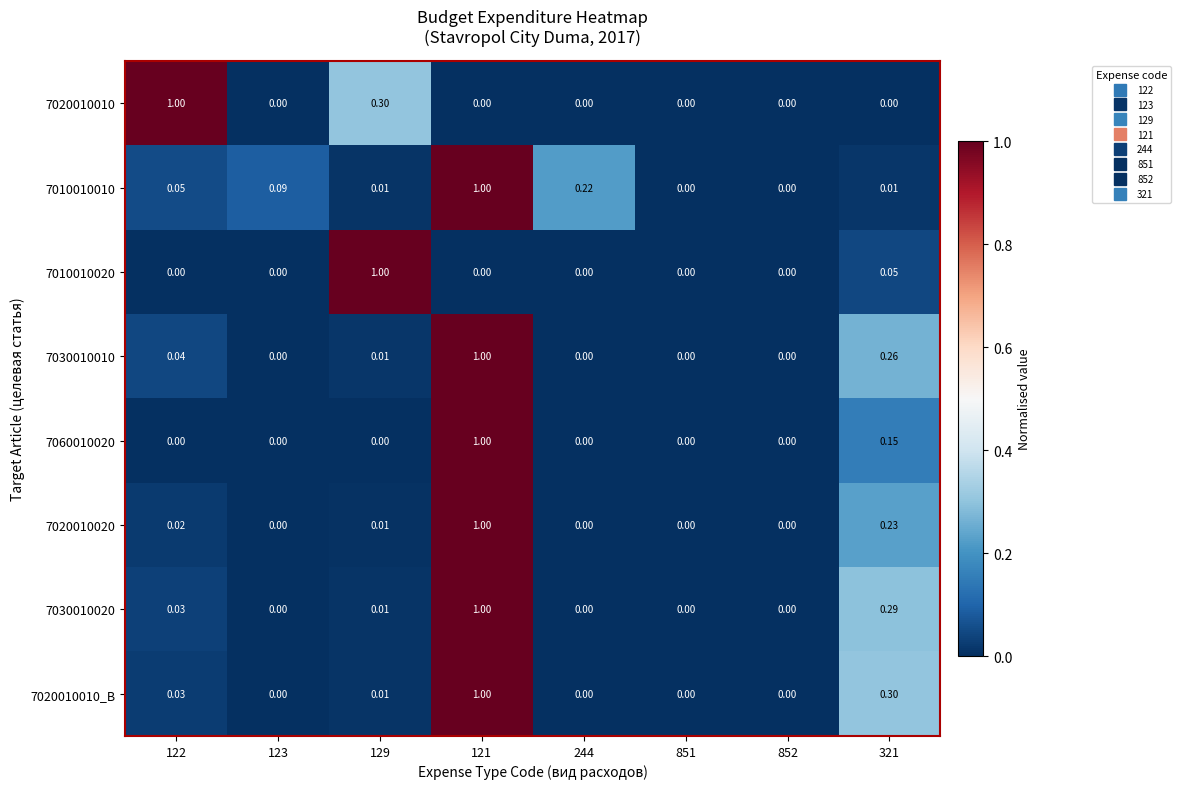

Is the value of 7020010010_B at 121 greater than the value of 7030010020 at 321?

Yes